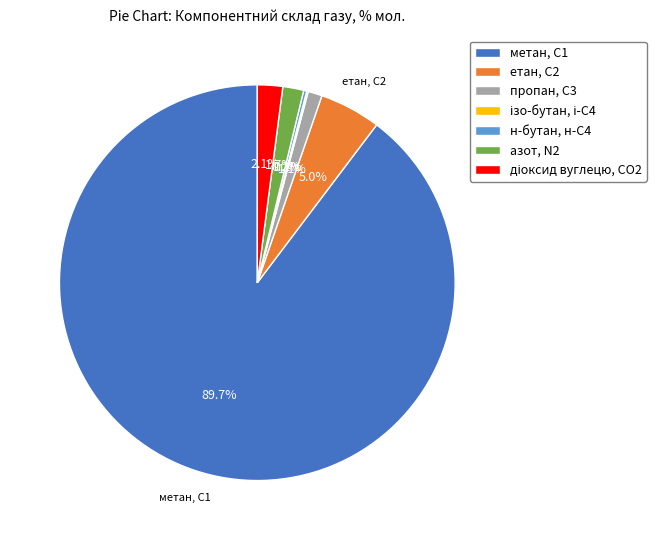

What percentage is NOT represented by пропан, С3?

98.9%